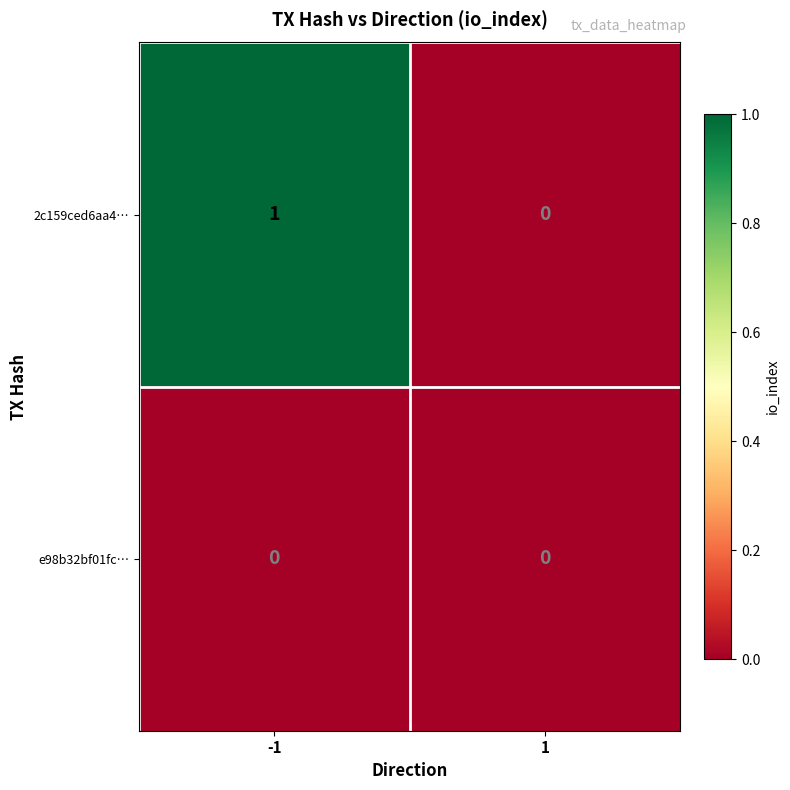

List the series in order of their overall mean, lowest first.

e98b32bf01fc…, 2c159ced6aa4…